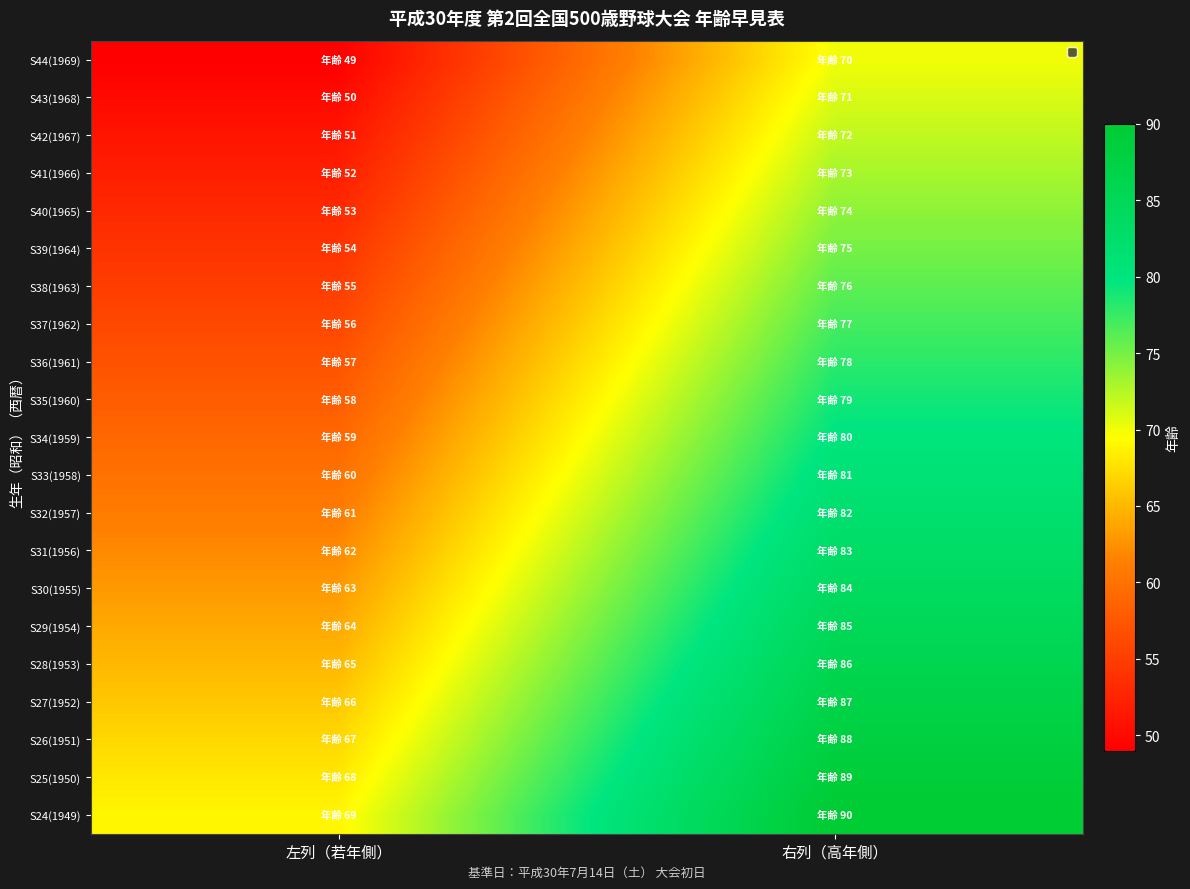

Which series has the widest spread of values?

S44(1969)